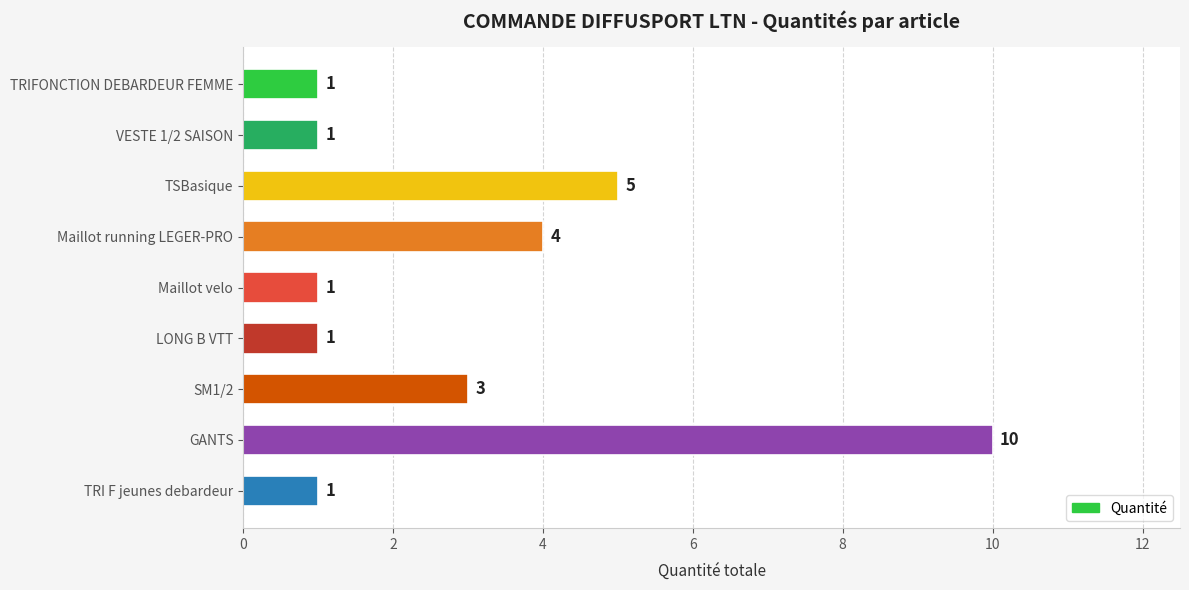

True or false: the data shows 2 at SM1/2.

False